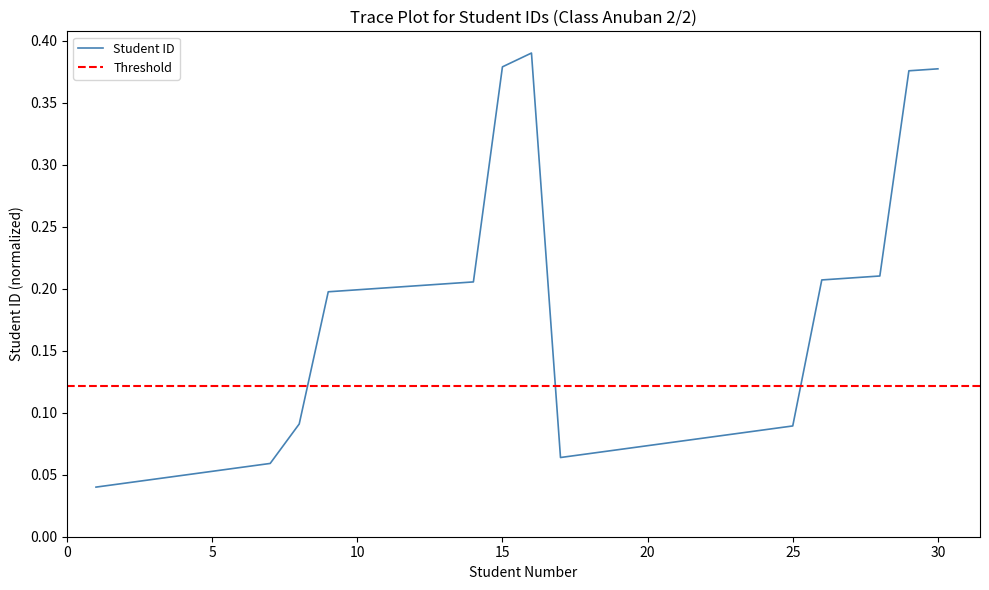

Reading right to left, extract all data points from this chart.

0.4	0.4	0.2	0.2	0.2	0.1	0.1	0.1	0.1	0.1	0.1	0.1	0.1	0.1	0.4	0.4	0.2	0.2	0.2	0.2	0.2	0.2	0.1	0.1	0.1	0.1	0.0	0.0	0.0	0.0